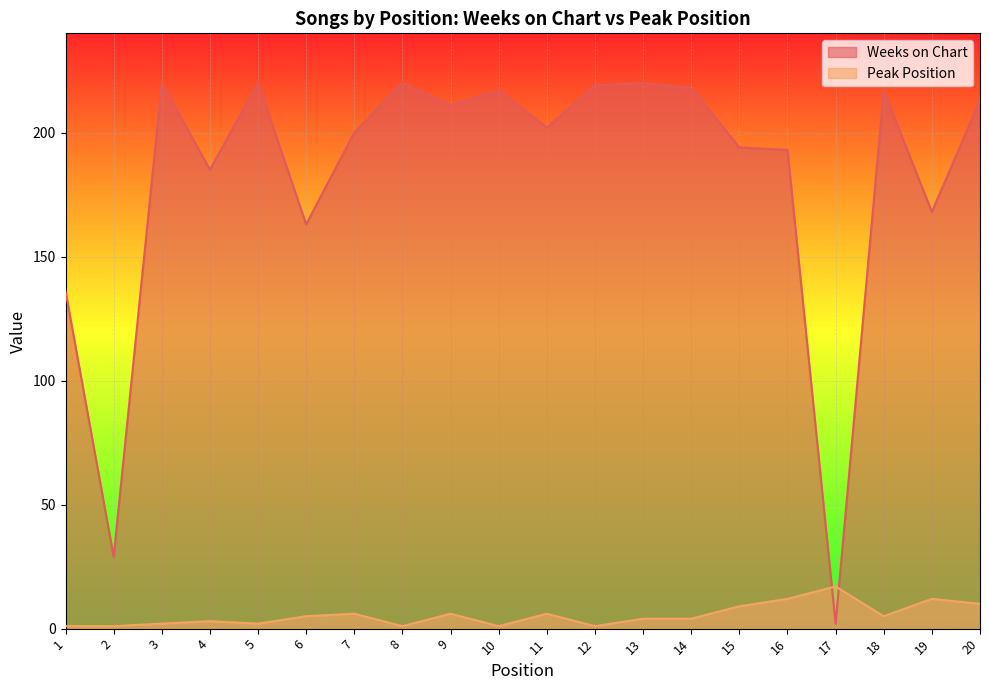

Which series has the largest range (max minus min)?

Weeks on Chart